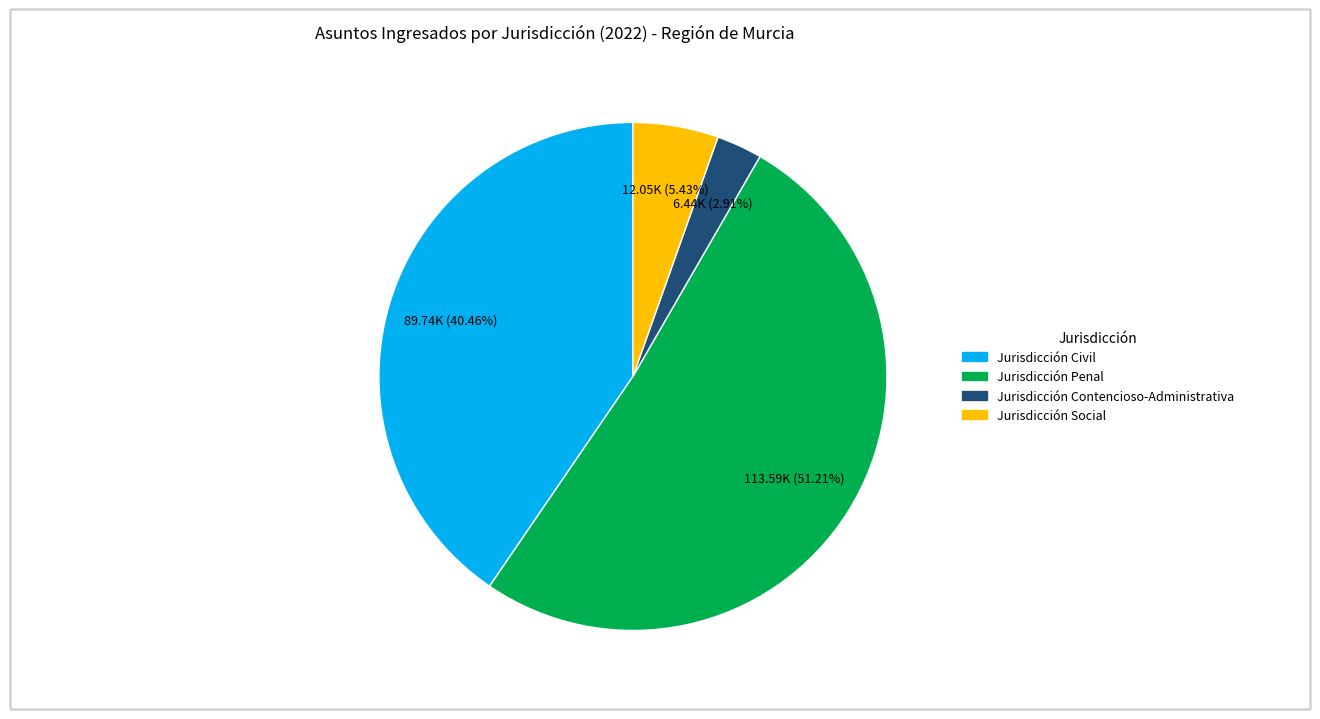

Which category accounts for the majority?

Jurisdicción Penal